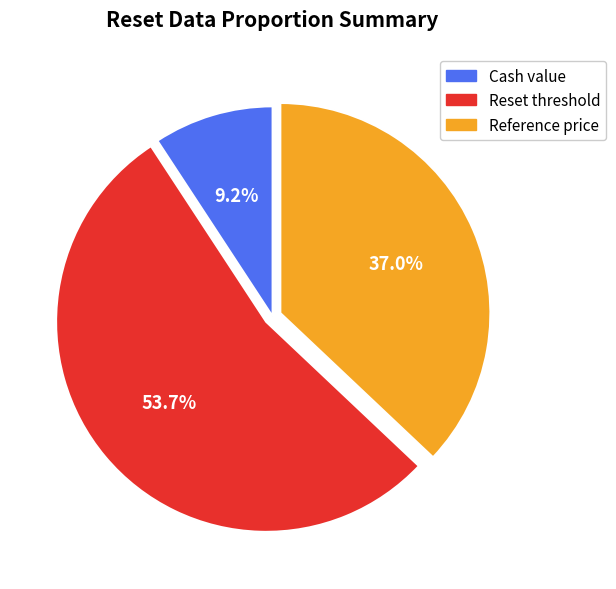

Is there any slice that represents more than half of the pie?

Yes